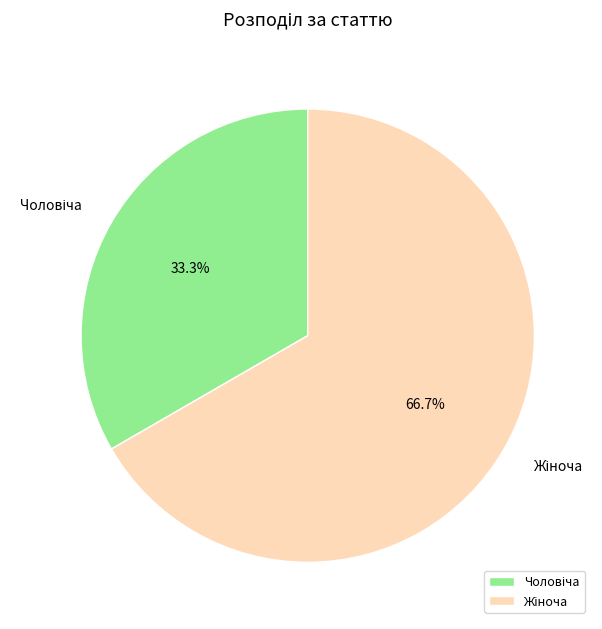

Is there any slice that represents more than half of the pie?

Yes